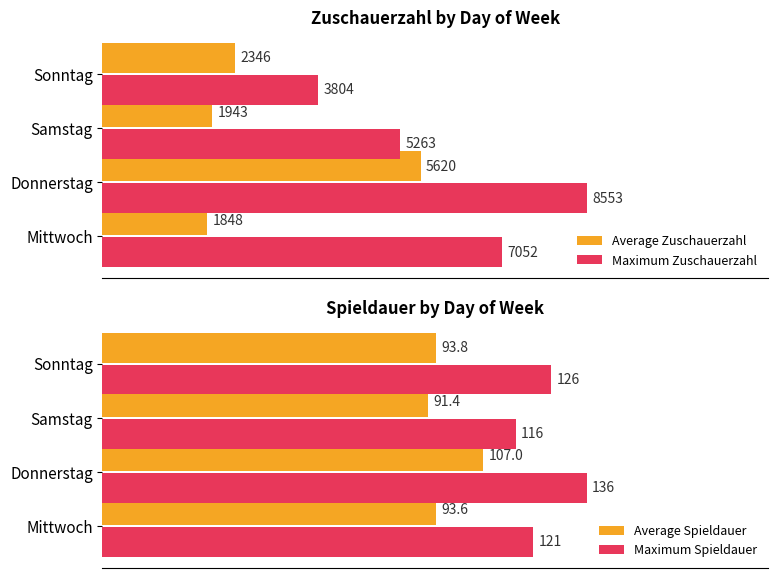

What are all the series names shown in the legend?

Average Zuschauerzahl, Maximum Zuschauerzahl, Average Spieldauer, Maximum Spieldauer